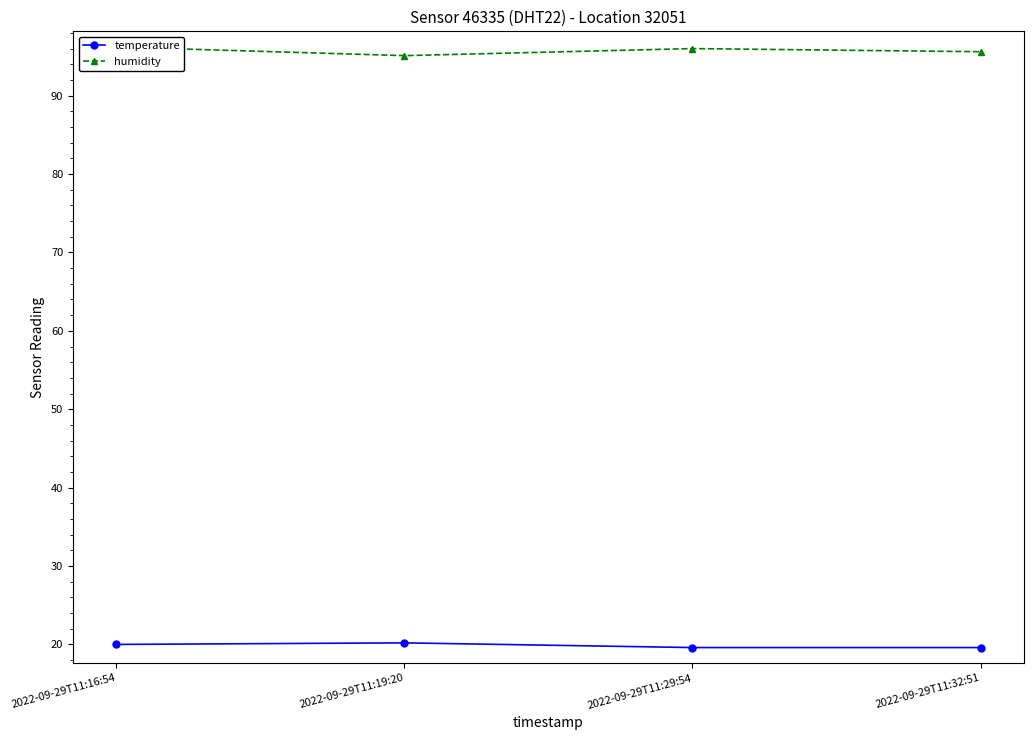

What is the label of the 3rd point from the right?

2022-09-29T11:19:20